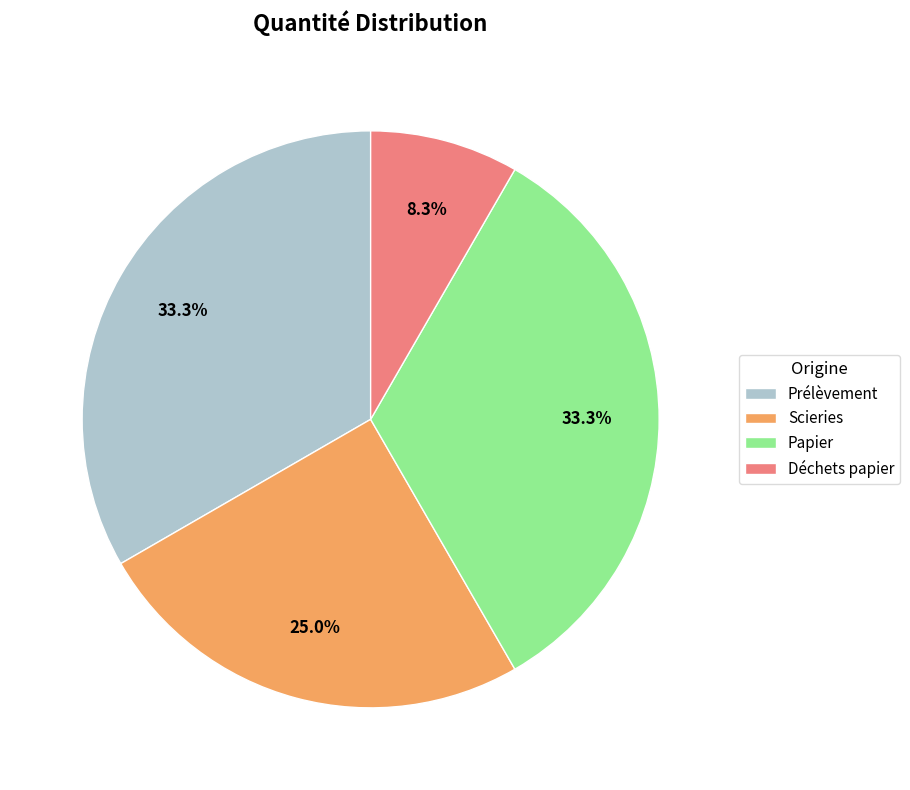

The Scieries slice represents 11% of the pie. True or false?

False